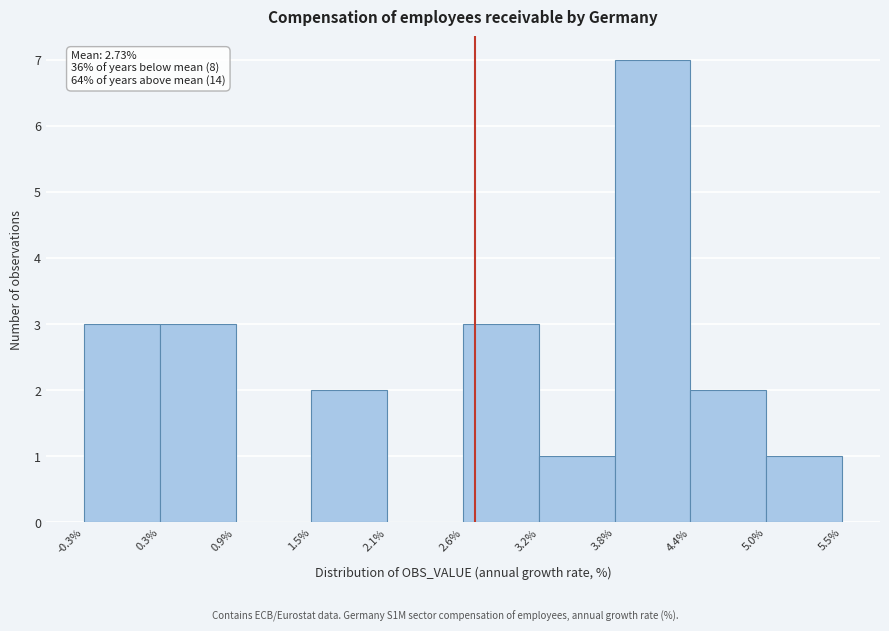

Which range on the x-axis has the tallest bar?

3.8% to 4.4%